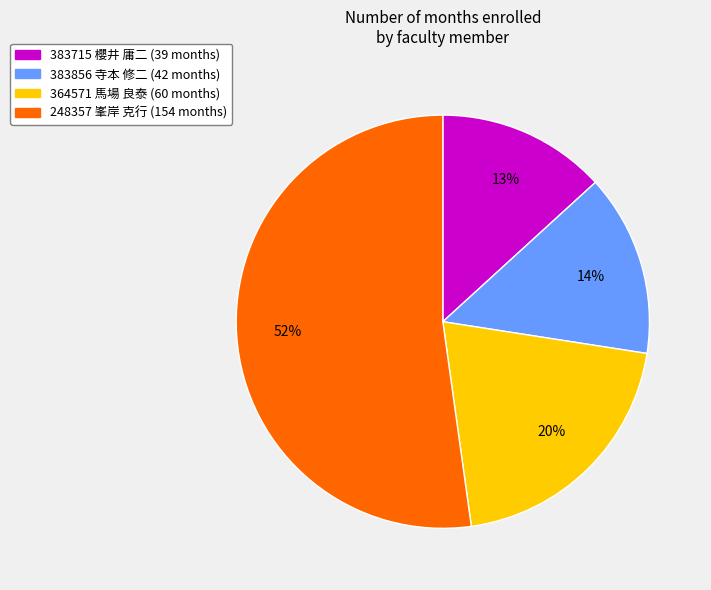

What is the ratio of the value at 383856 寺本 修二 to the value at 364571 馬場 良泰?

0.7